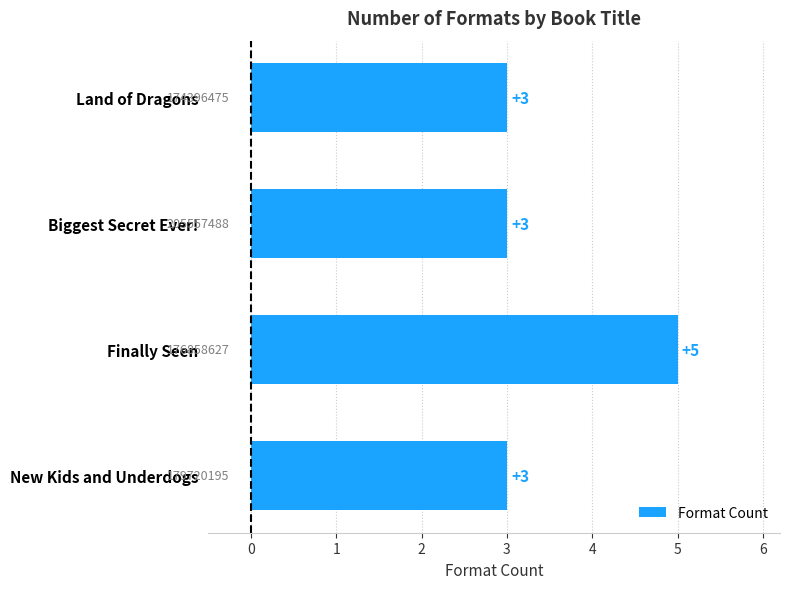

Is it true that the value at Land of Dragons is 1?

False